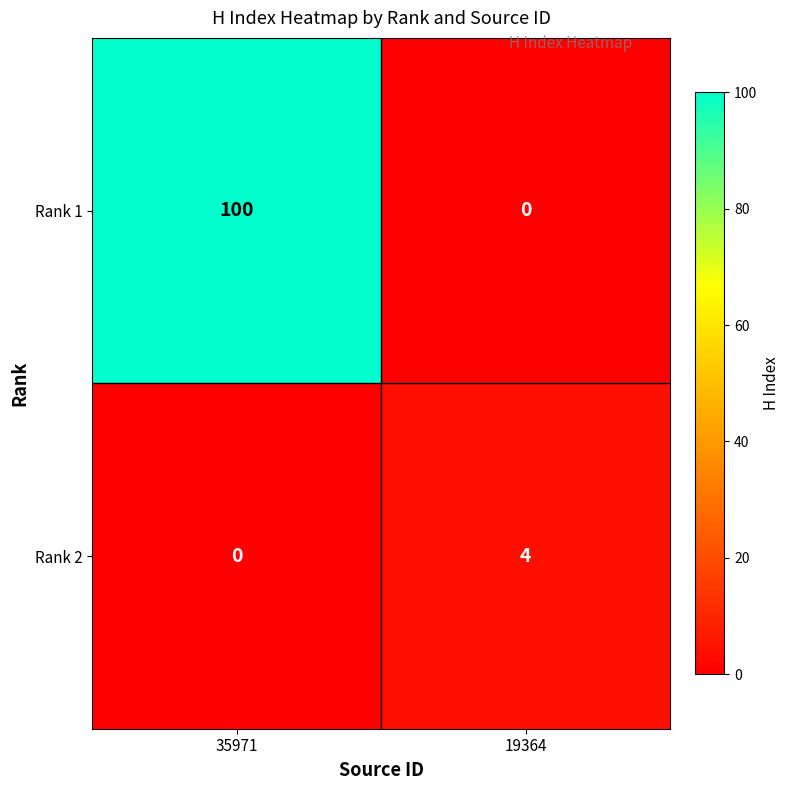

The value of Rank 2 at 35971 is 0. True or false?

True